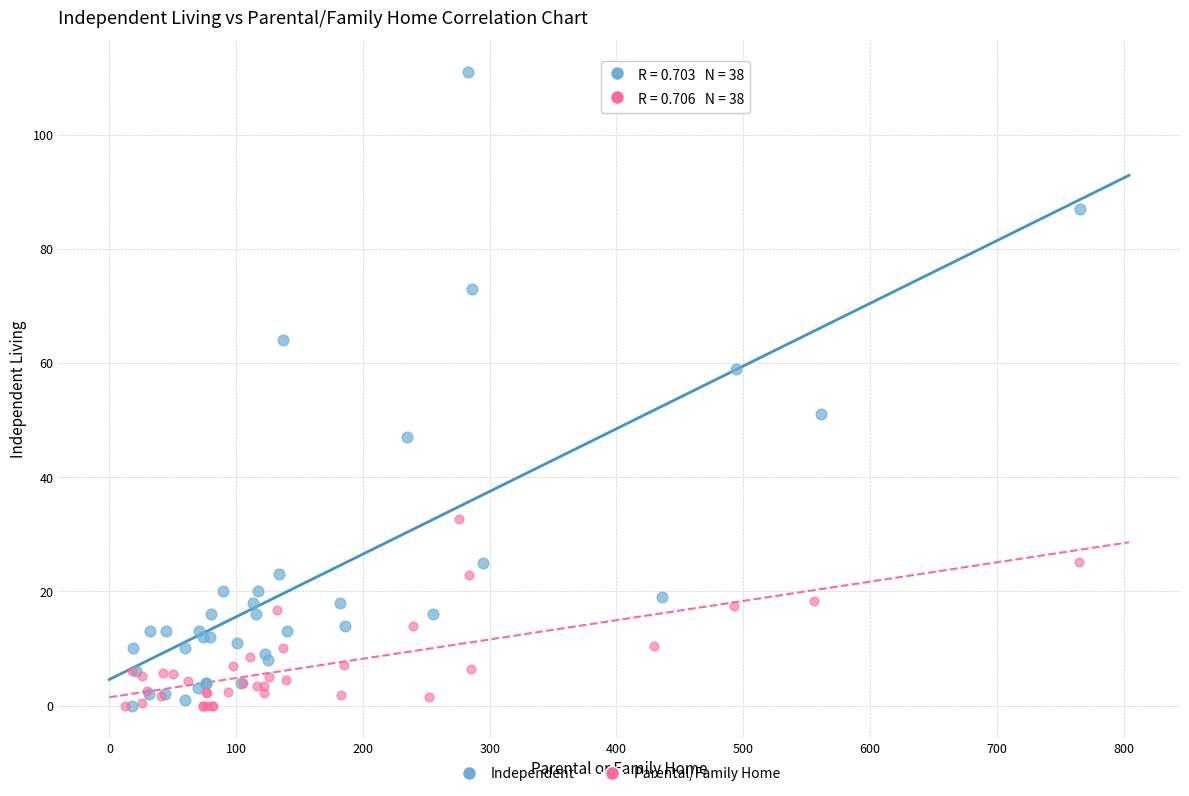

Which series reaches the maximum Y coordinate?

Independent